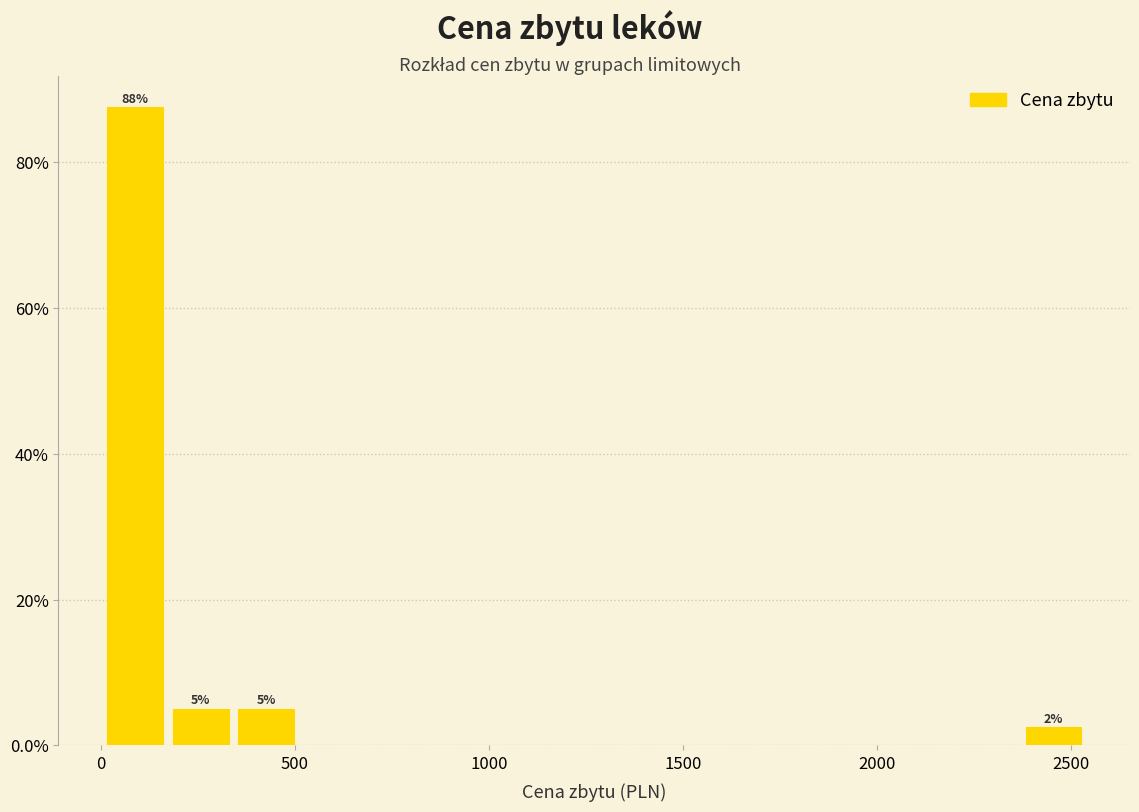

Around what value on the x-axis is the tallest bar? Give the approximate position of its centre, as read against the axis.

100